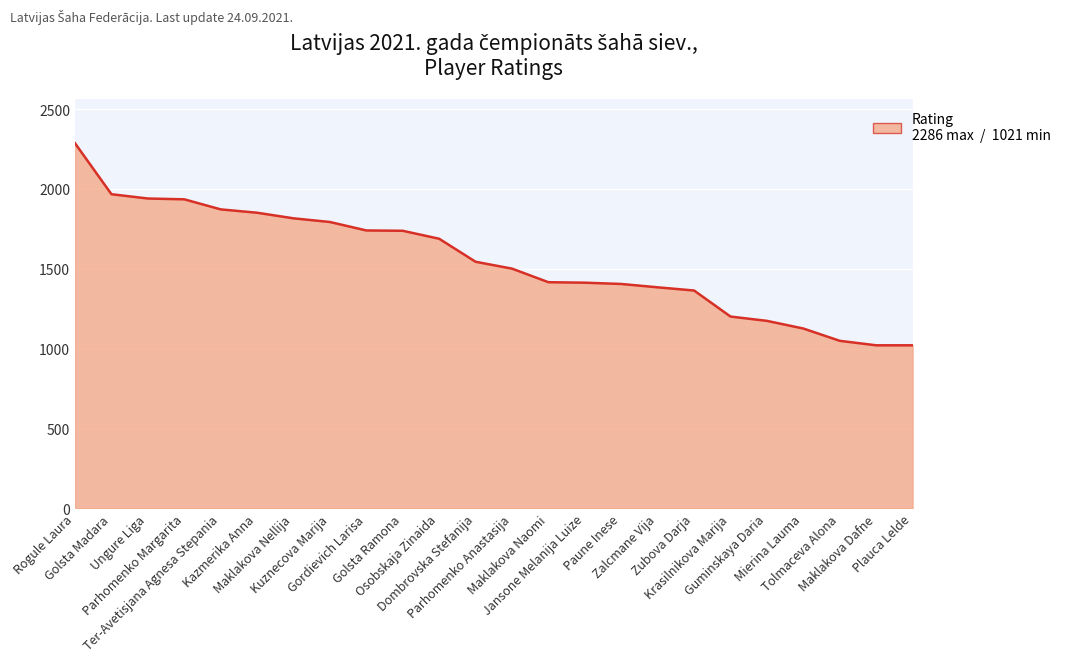

Does the chart display data point markers on the line(s)?

No